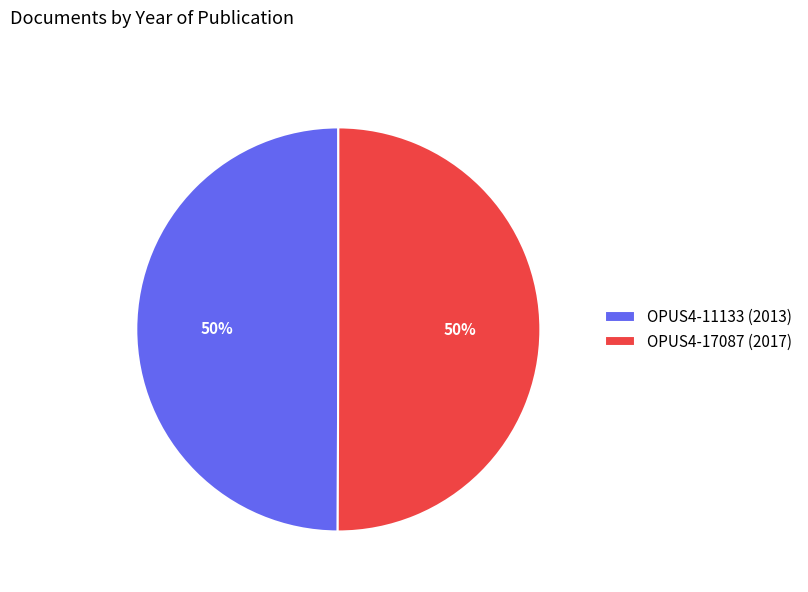

Is the sum of OPUS4-17087 (2017) and OPUS4-11133 (2013) greater than half?

Yes